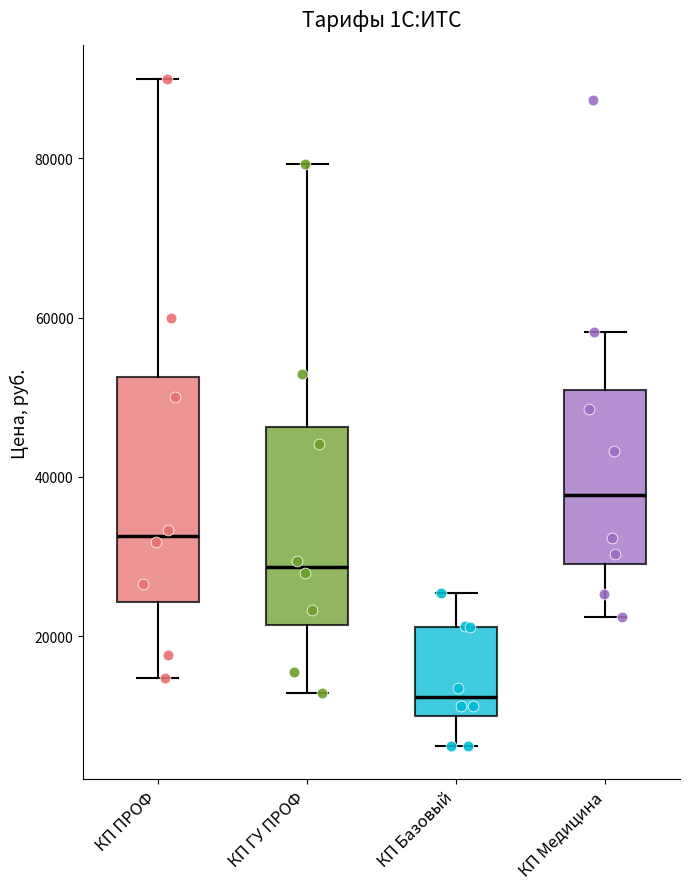

Reading left to right, transcribe this box plot: for each box, give where its median line is, the range the box spans, and where its two whiskers end, as read against the y-axis. The values are not printed on the chart, so give them approximately, as read against the axis.

КП ПРОФ: median 32000, box 24000 to 52000, whiskers 14000 to 90000
КП ГУ ПРОФ: median 28000, box 22000 to 46000, whiskers 12000 to 80000
КП Базовый: median 12000, box 10000 to 22000, whiskers 6000 to 26000
КП Медицина: median 38000, box 30000 to 50000, whiskers 22000 to 58000